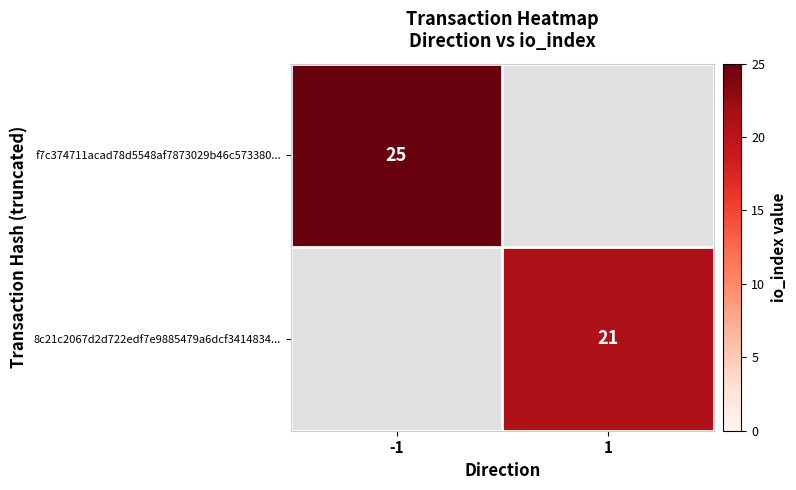

Is it true that 8c21c2067d2d722edf7e9885479a6dcf3414834... equals 21 at 1?

True